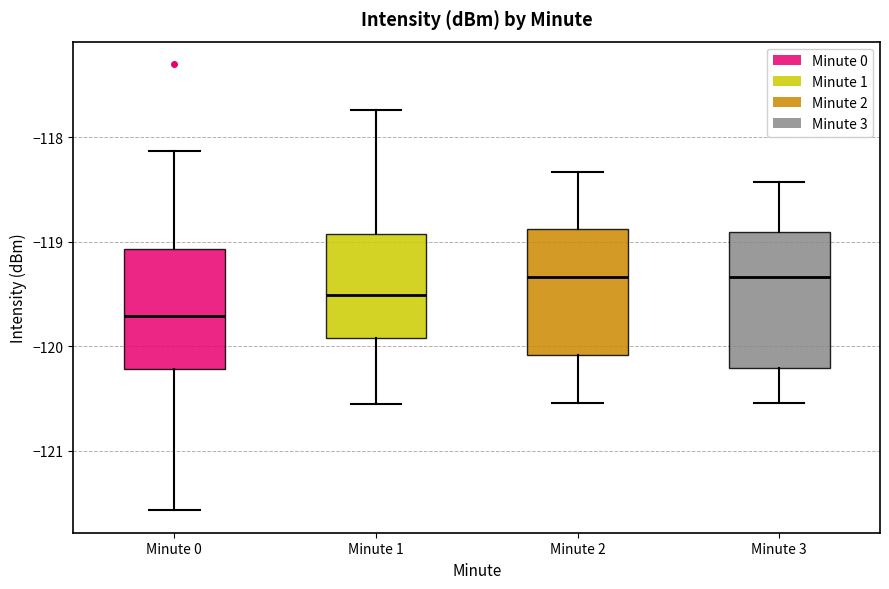

Reading left to right, transcribe this box plot: for each box, give where its median line is, the range the box spans, and where its two whiskers end, as read against the y-axis. The values are not printed on the chart, so give them approximately, as read against the axis.

Minute 0: median -119.7, box -120.2 to -119.1, whiskers -121.6 to -118.1
Minute 1: median -119.5, box -119.9 to -118.9, whiskers -120.6 to -117.7
Minute 2: median -119.3, box -120.1 to -118.9, whiskers -120.5 to -118.3
Minute 3: median -119.3, box -120.2 to -118.9, whiskers -120.5 to -118.4